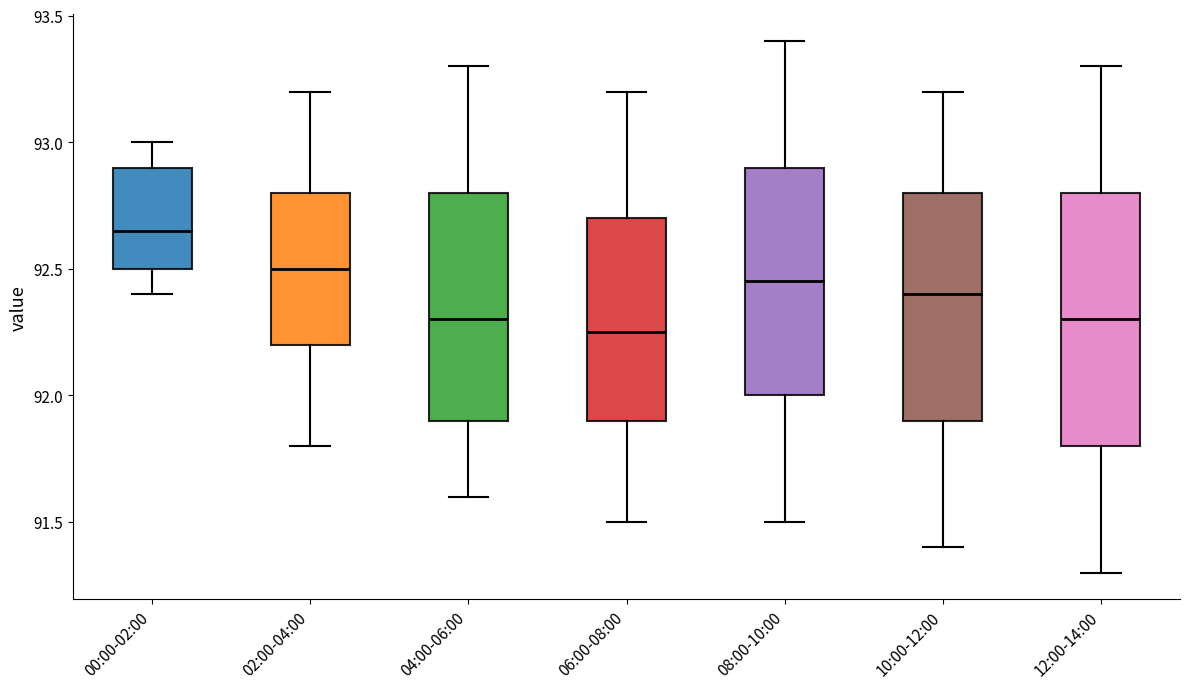

Reading left to right, transcribe this box plot: for each box, give where its median line is, the range the box spans, and where its two whiskers end, as read against the y-axis. The values are not printed on the chart, so give them approximately, as read against the axis.

00:00-02:00: median 92.65, box 92.50 to 92.90, whiskers 92.40 to 93.00
02:00-04:00: median 92.50, box 92.20 to 92.80, whiskers 91.80 to 93.20
04:00-06:00: median 92.30, box 91.90 to 92.80, whiskers 91.60 to 93.30
06:00-08:00: median 92.25, box 91.90 to 92.70, whiskers 91.50 to 93.20
08:00-10:00: median 92.45, box 92.00 to 92.90, whiskers 91.50 to 93.40
10:00-12:00: median 92.40, box 91.90 to 92.80, whiskers 91.40 to 93.20
12:00-14:00: median 92.30, box 91.80 to 92.80, whiskers 91.30 to 93.30